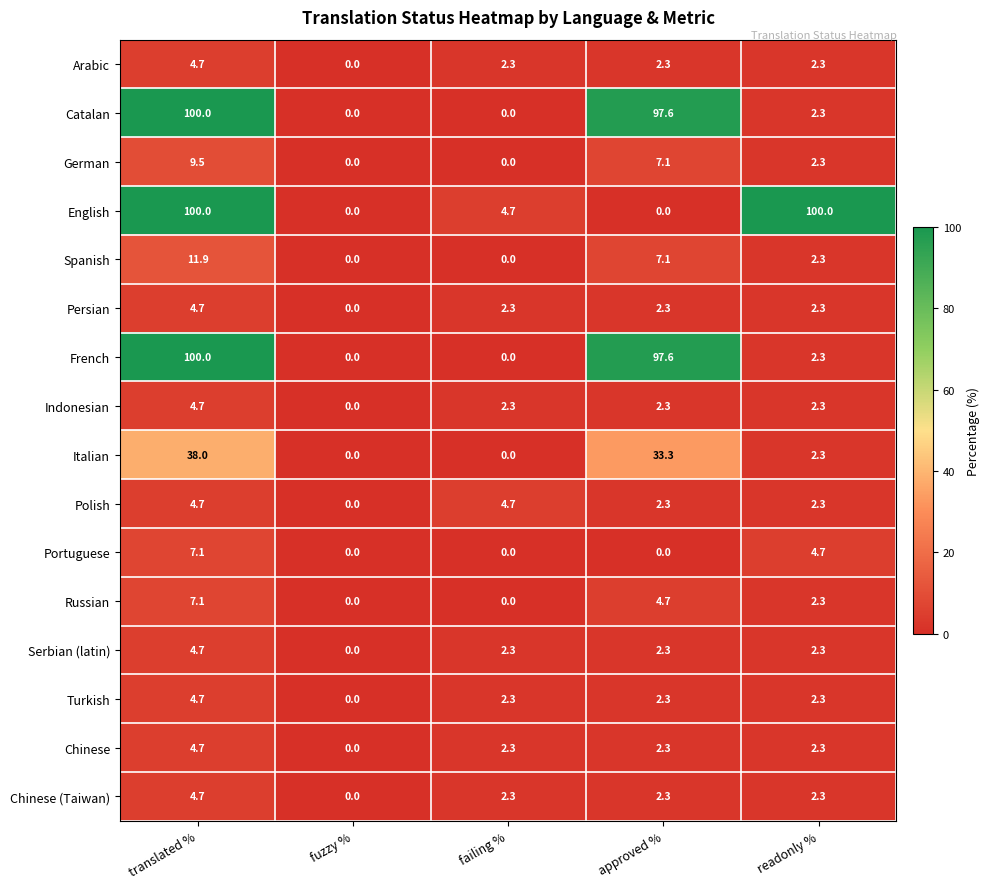

The value of Serbian (latin) at readonly % is 1.0. True or false?

False